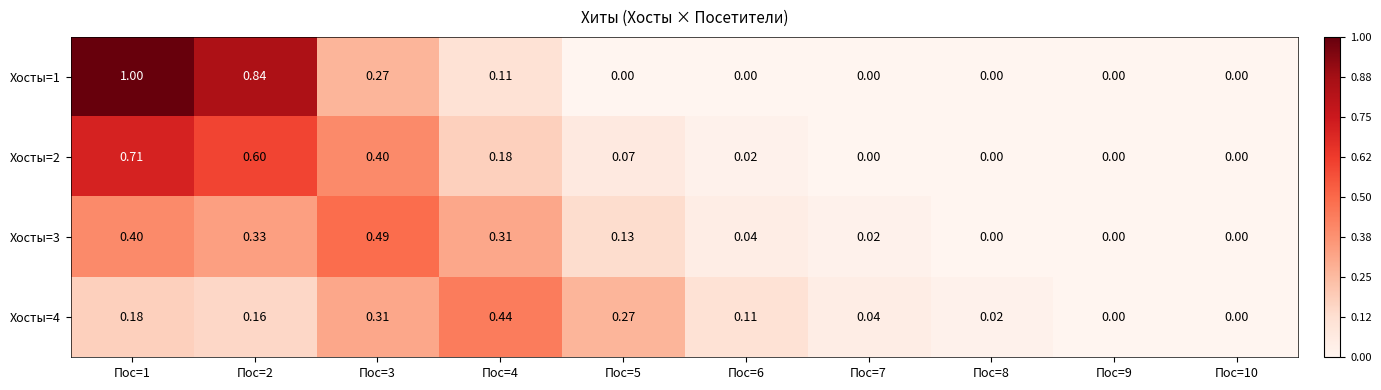

Which series has the largest total across all categories?

Хосты=1